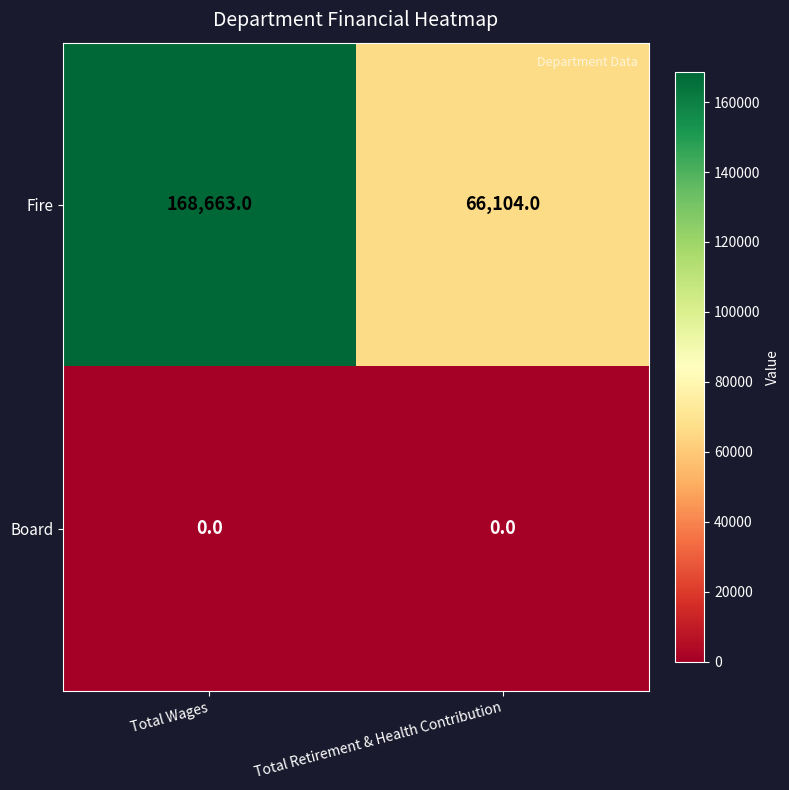

Rank the series at Total Wages from lowest to highest value.

Board, Fire